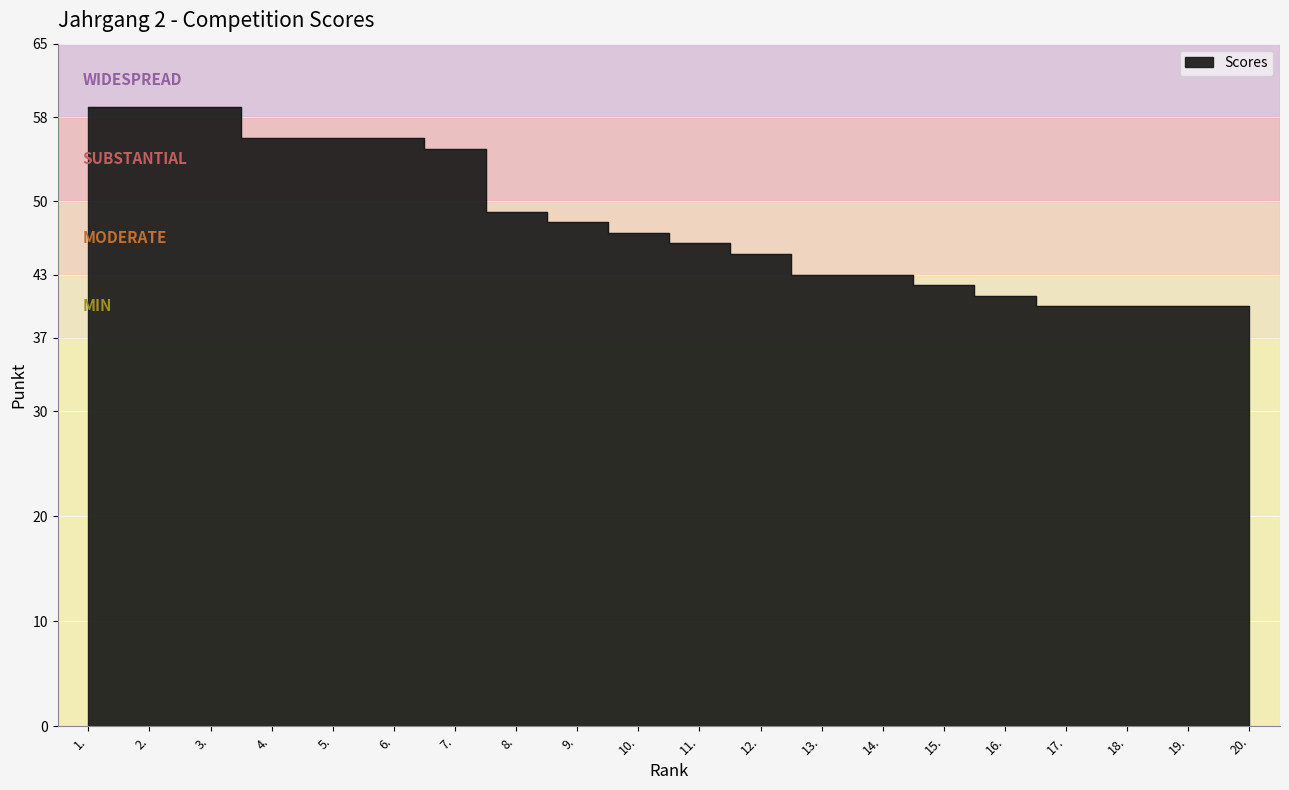

List the labels in order of value, largest first.

1., 2., 3., 4., 5., 6., 7., 8., 9., 10., 11., 12., 13., 14., 15., 16., 17., 18., 19., 20.